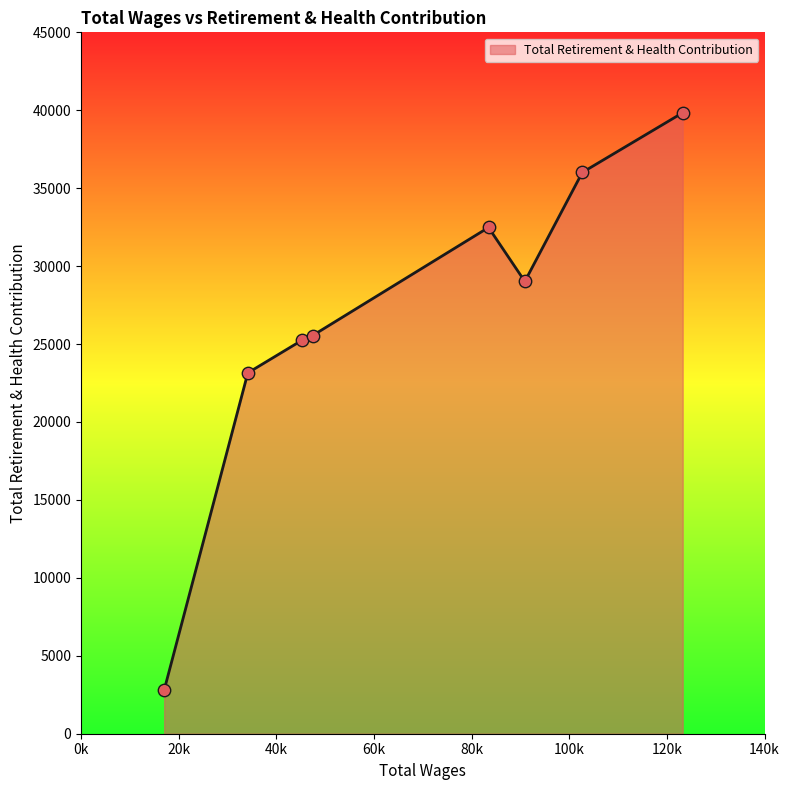

What is the difference between the second highest and second lowest values?

12860